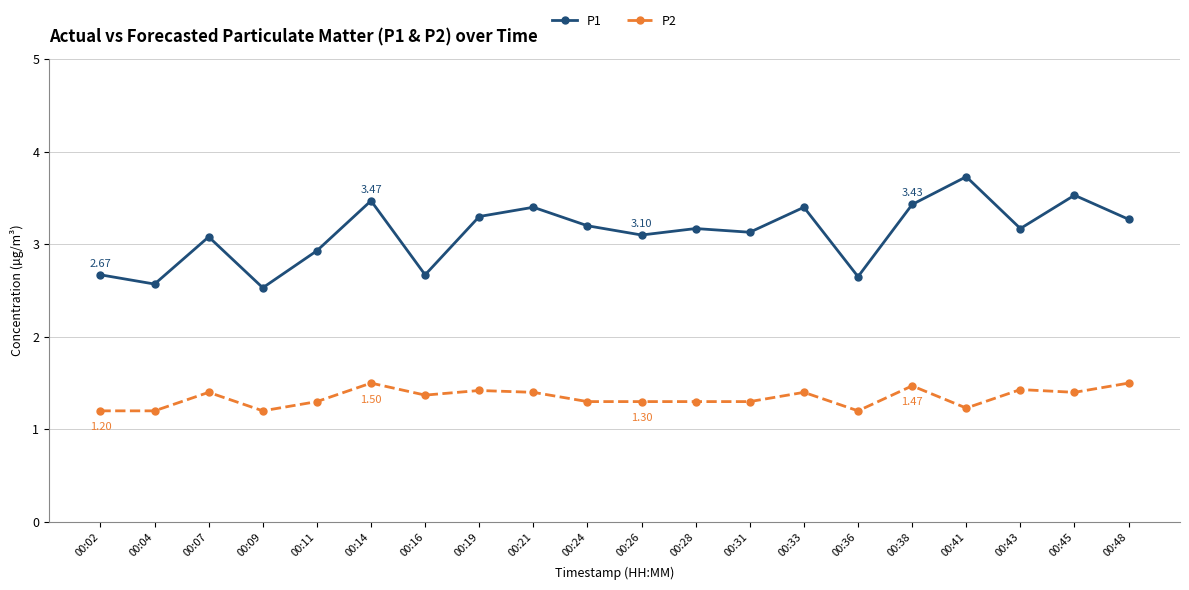

What is the approximate value of P1 at 00:43?

3.2